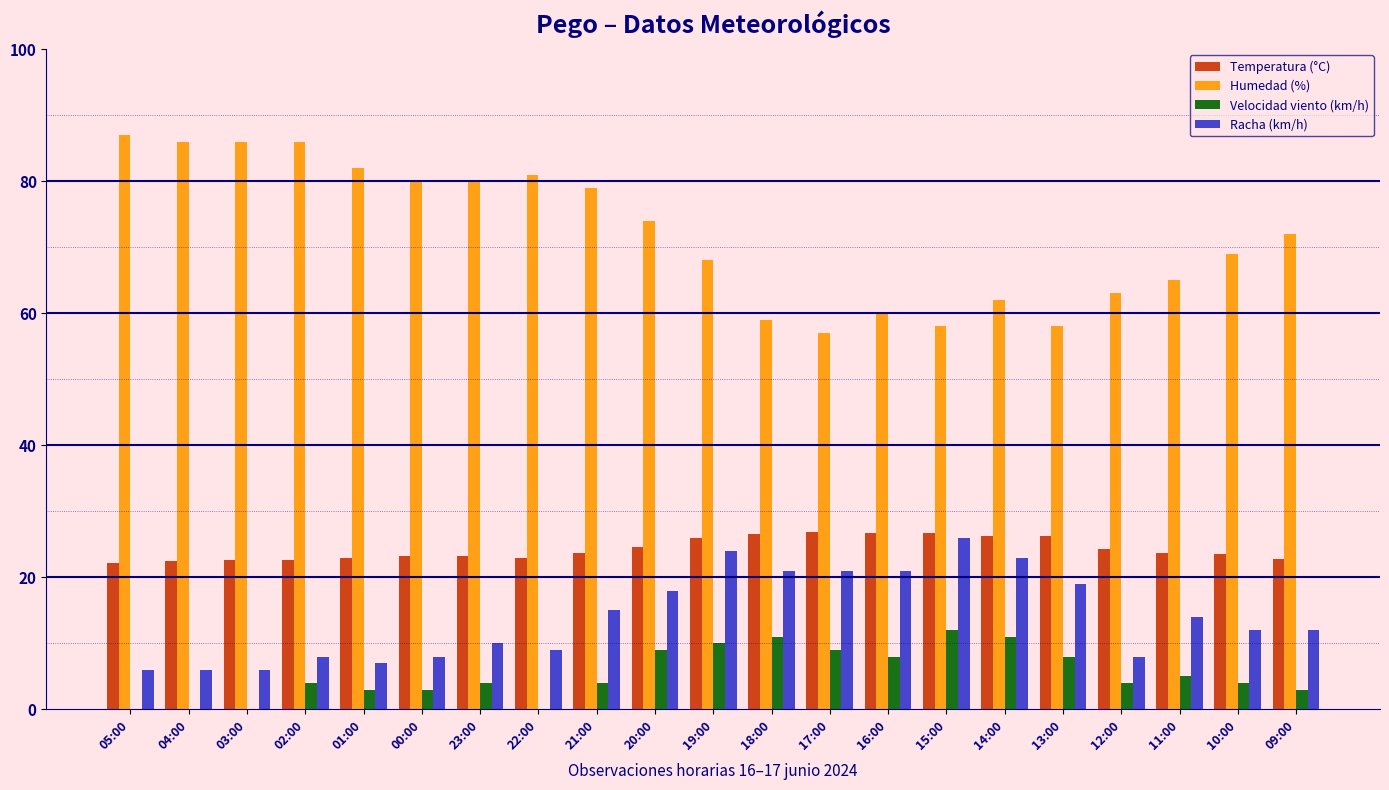

Which series has the largest total across all categories?

Humedad (%)